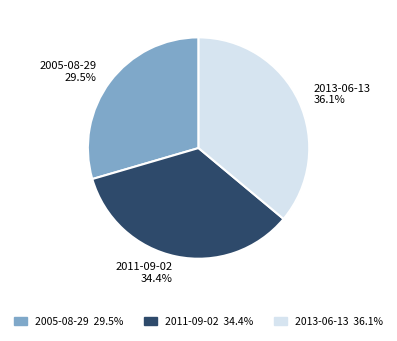

Rank the categories by value from highest to lowest.

2013-06-13, 2011-09-02, 2005-08-29